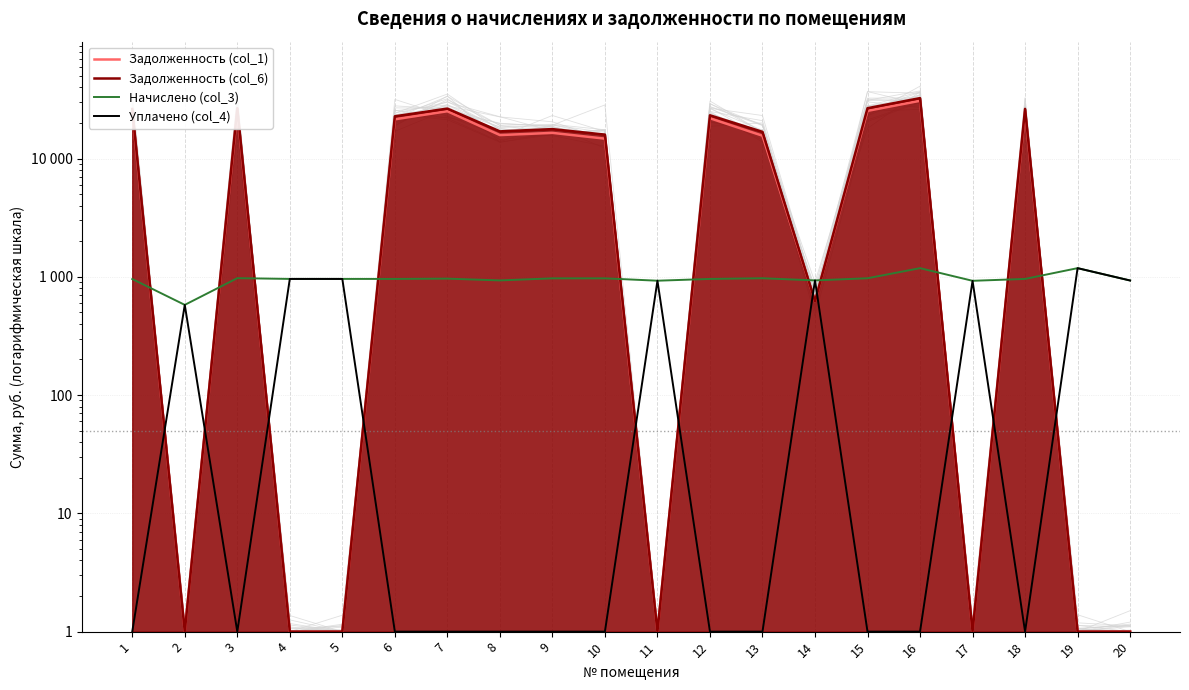

The Начислено (col_3) series shows 965.1 at 7. True or false?

True